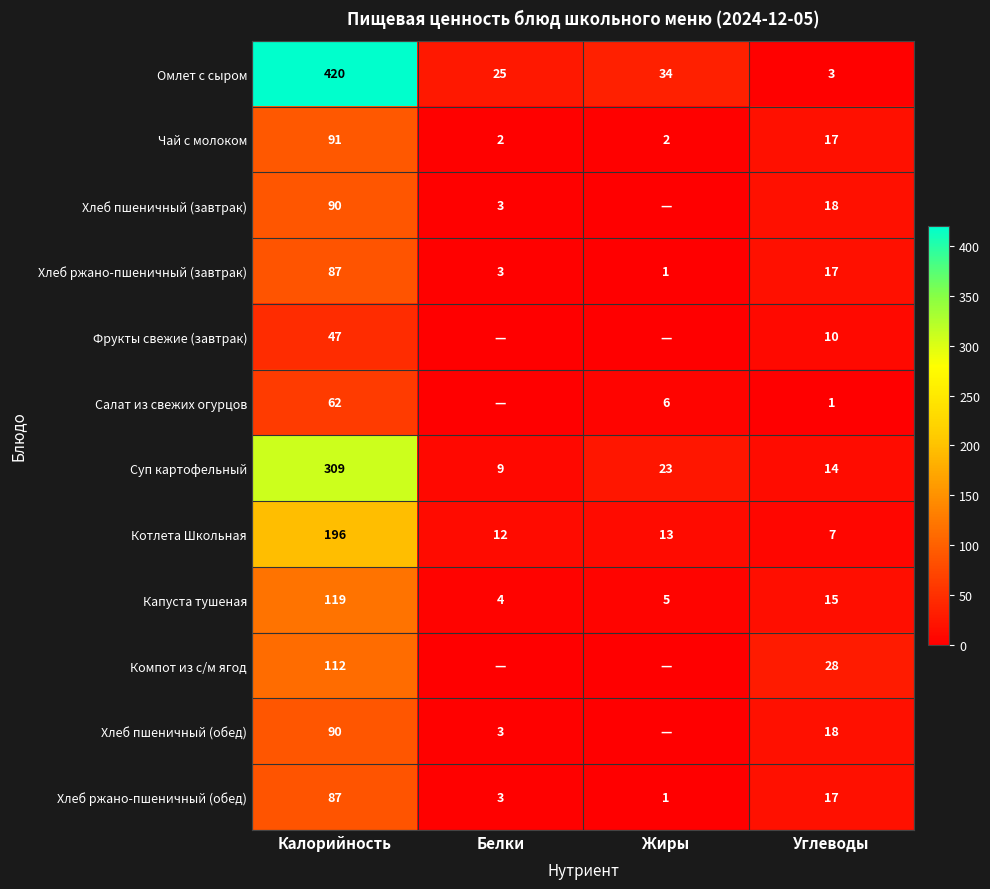

What is the spread (max minus min) of values at Калорийность?

373